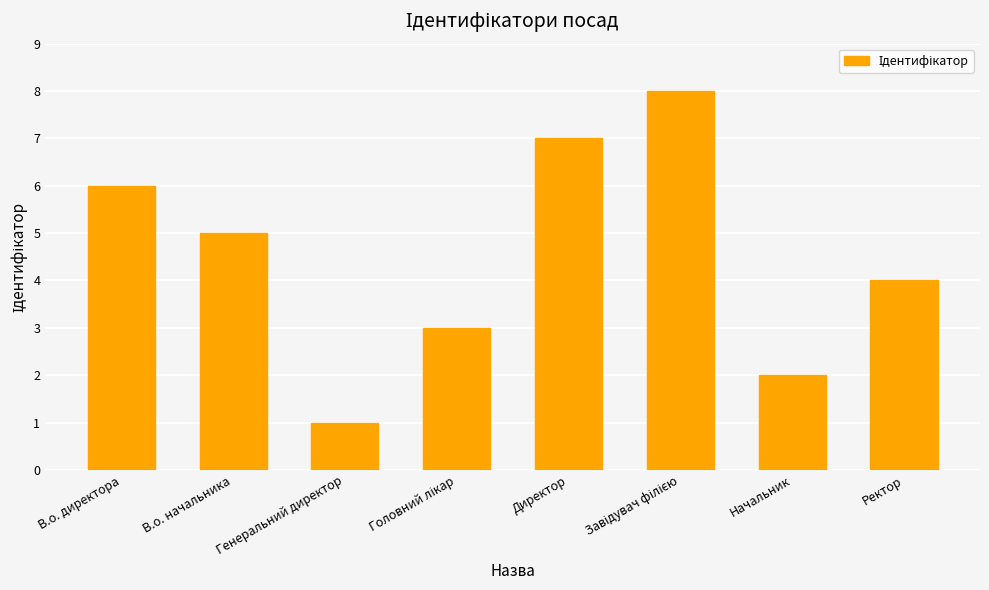

What is the minimum value shown in the chart?

1